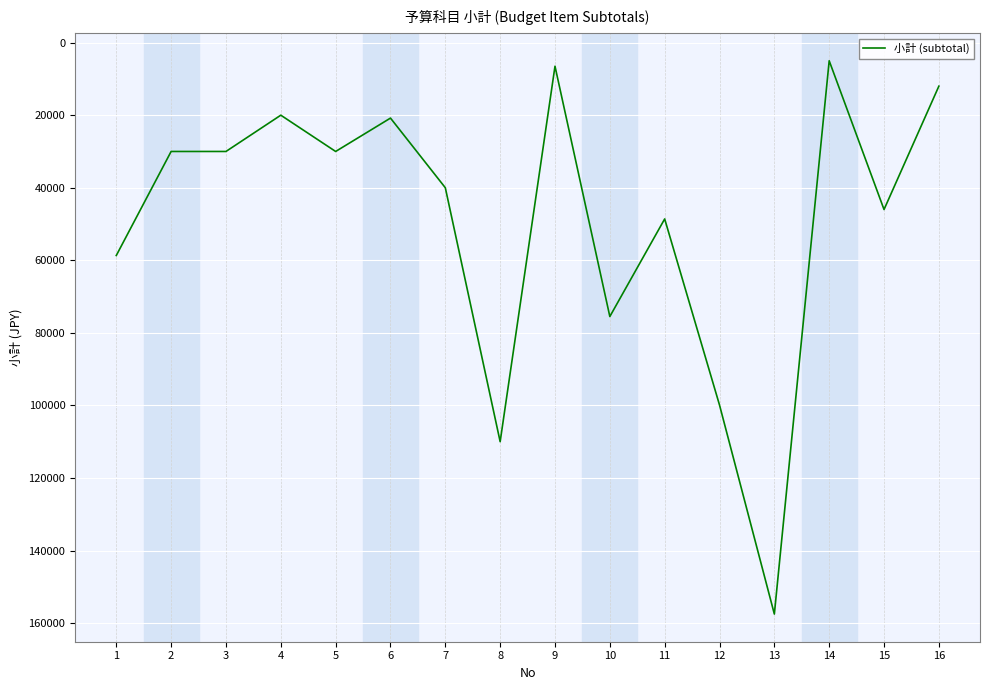

Reading left to right, list all the values displayed in this chart.

58680	30000	30000	20000	30000	20800	40000	110000	6500	75500	48600	99900	157520	5000	46000	12000